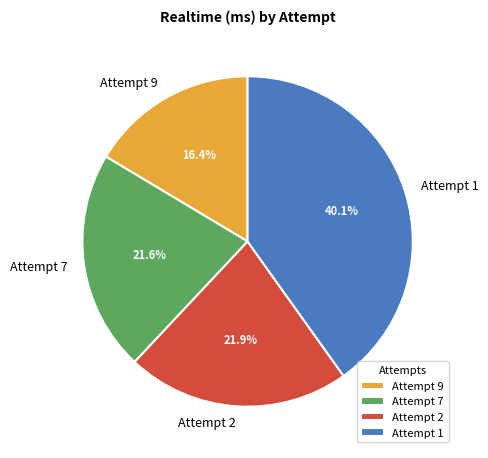

Is there a majority slice in this chart?

No